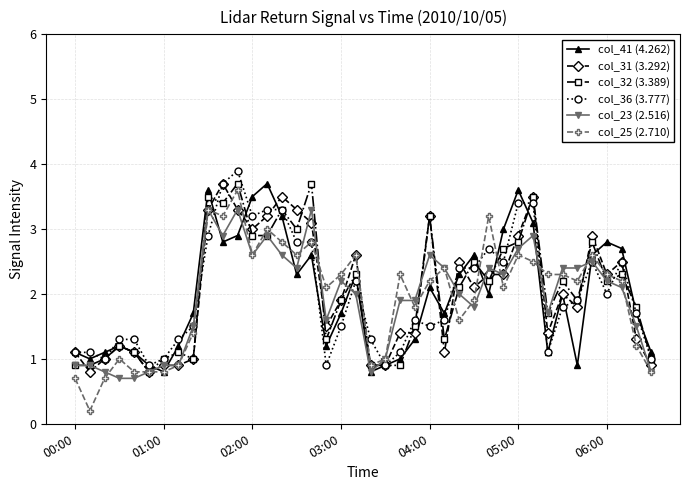

What is the value of the col_36 (3.777) point at the 18th from the left?

0.9